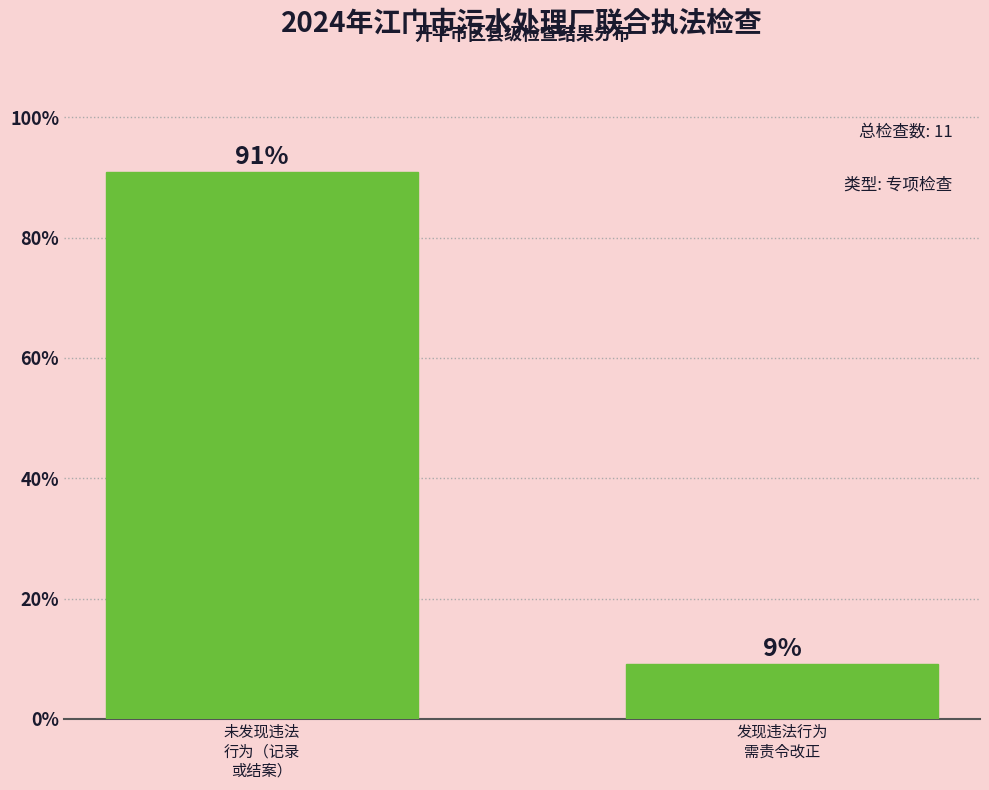

What is the sum of all values?

100.0